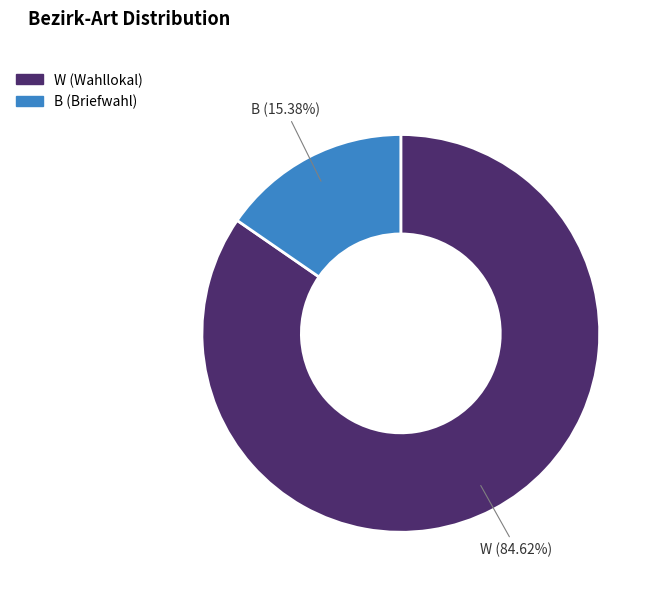

What percentage is the W slice, to the nearest percent?

85%